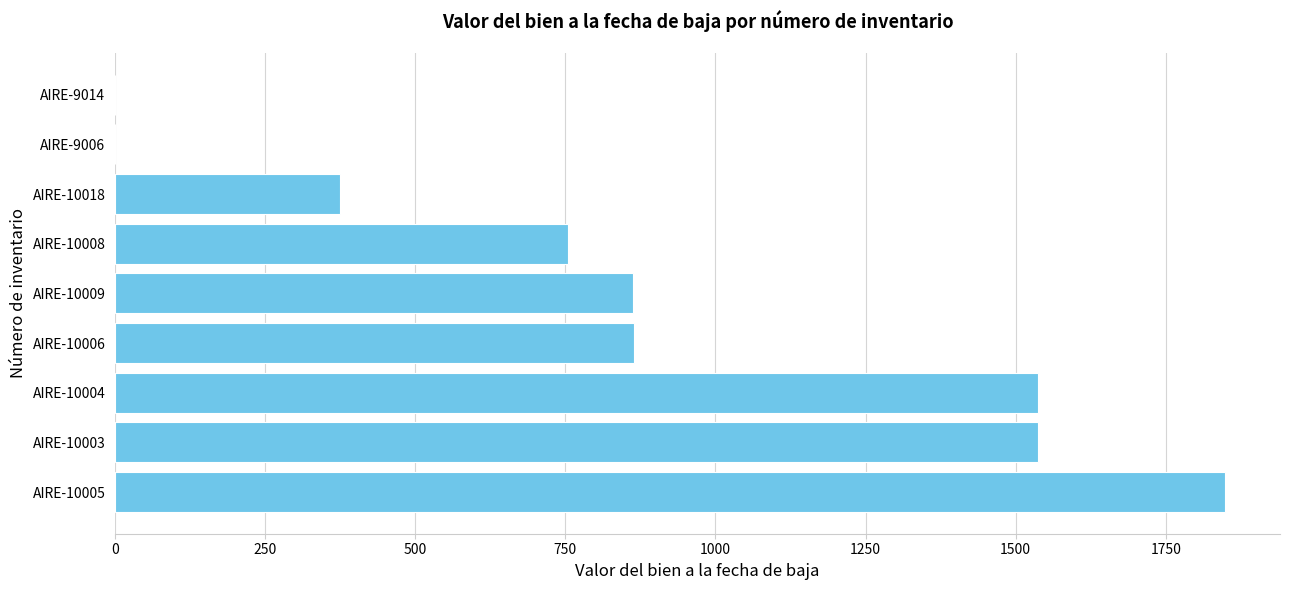

What is the greatest value displayed?

1848.0